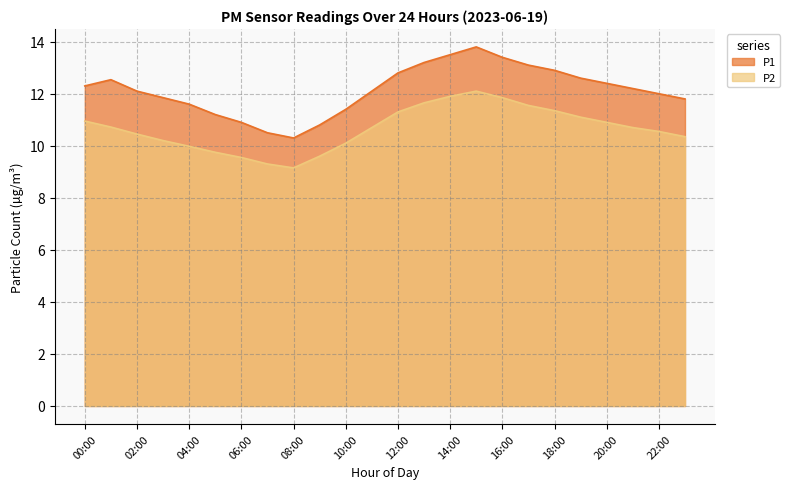

What is the label of the 10th point from the right?

14:00